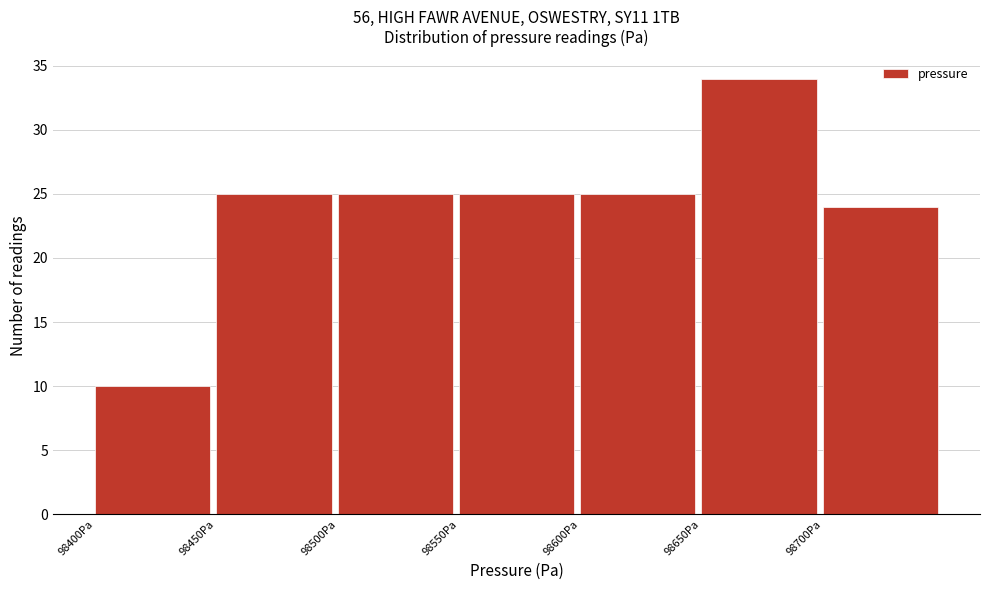

Over which range of the x-axis is the bar tallest?

98650 to 98700